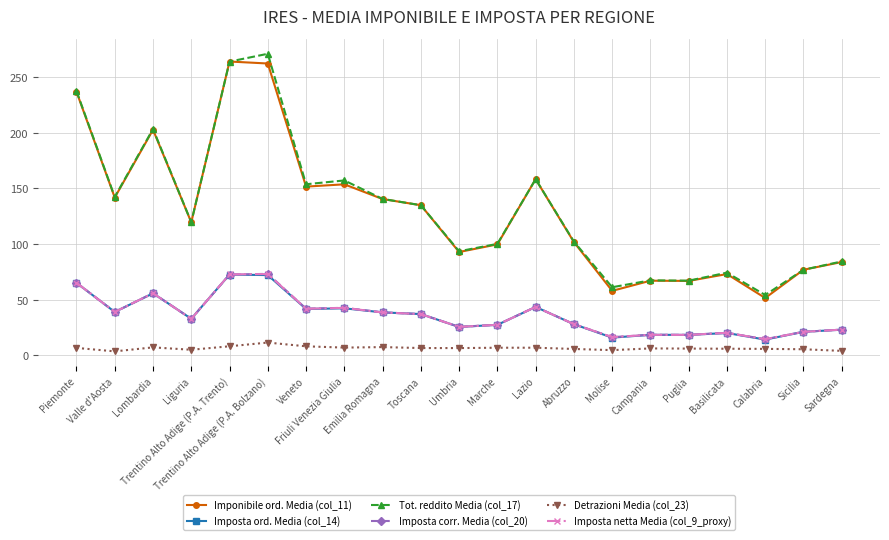

What is the greatest value displayed?

271.1